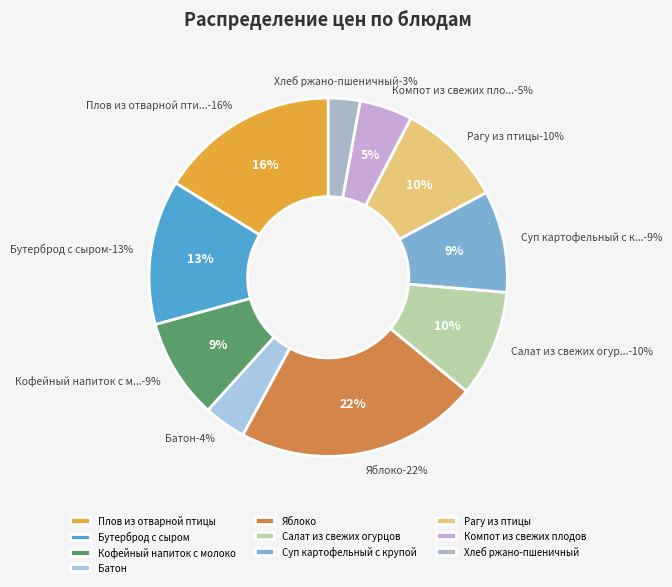

What percentage is the Хлеб ржано-пшеничный slice, to the nearest percent?

3%